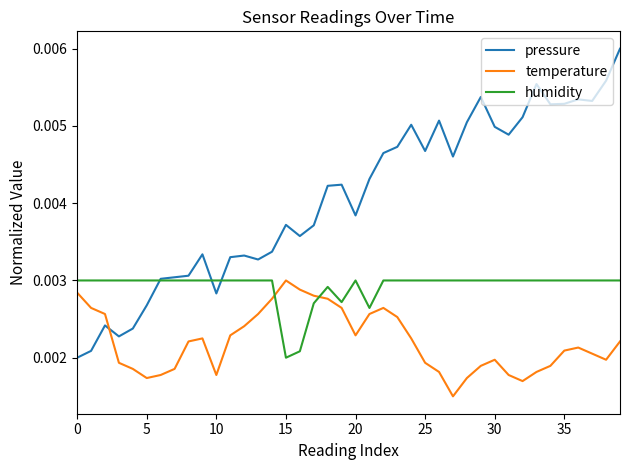

List the series in order of their overall mean, lowest first.

temperature, humidity, pressure